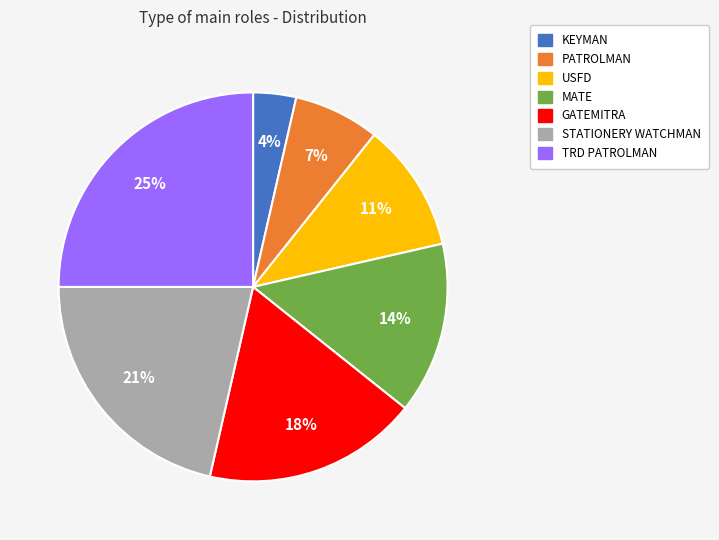

What is the ratio of the value at USFD to the value at STATIONERY WATCHMAN?

0.5